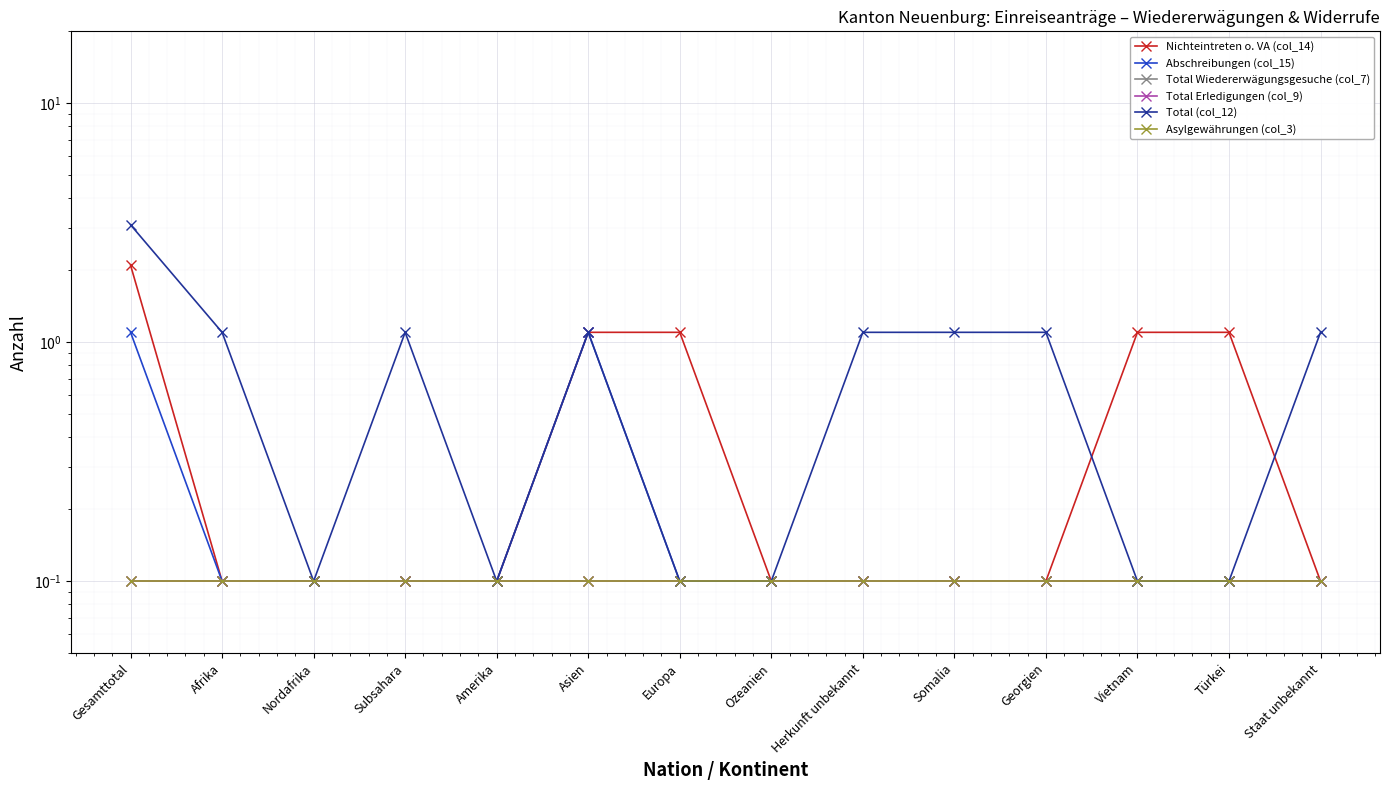

Which series has the largest total across all categories?

Total (col_12)